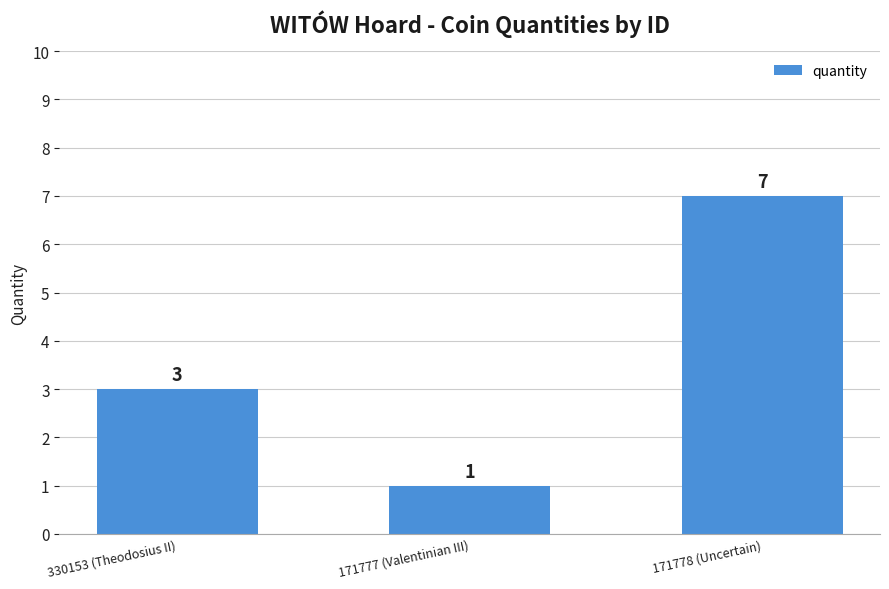

Where is the data nearest to the value 4?

330153 (Theodosius II)